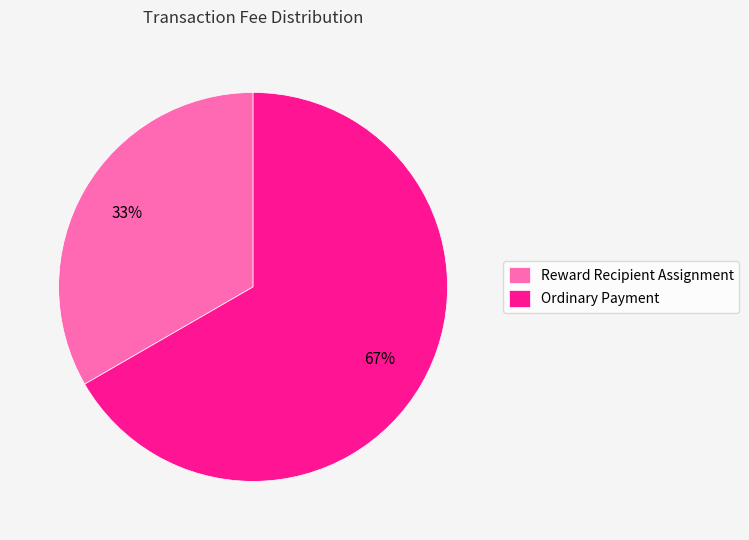

How many segments does this pie chart have?

2